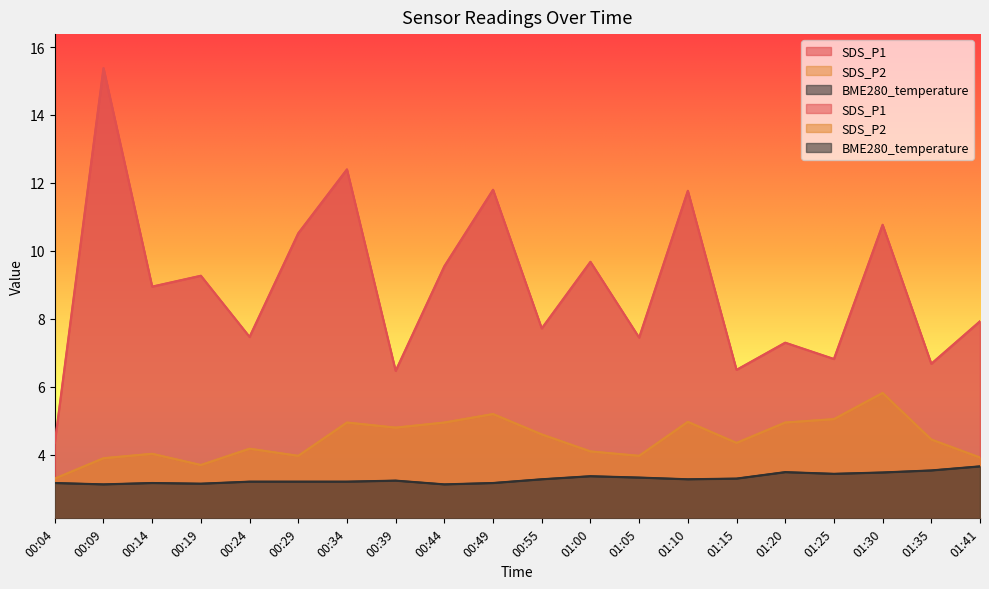

Is it true that SDS_P1 equals 3.6 at 00:14?

False